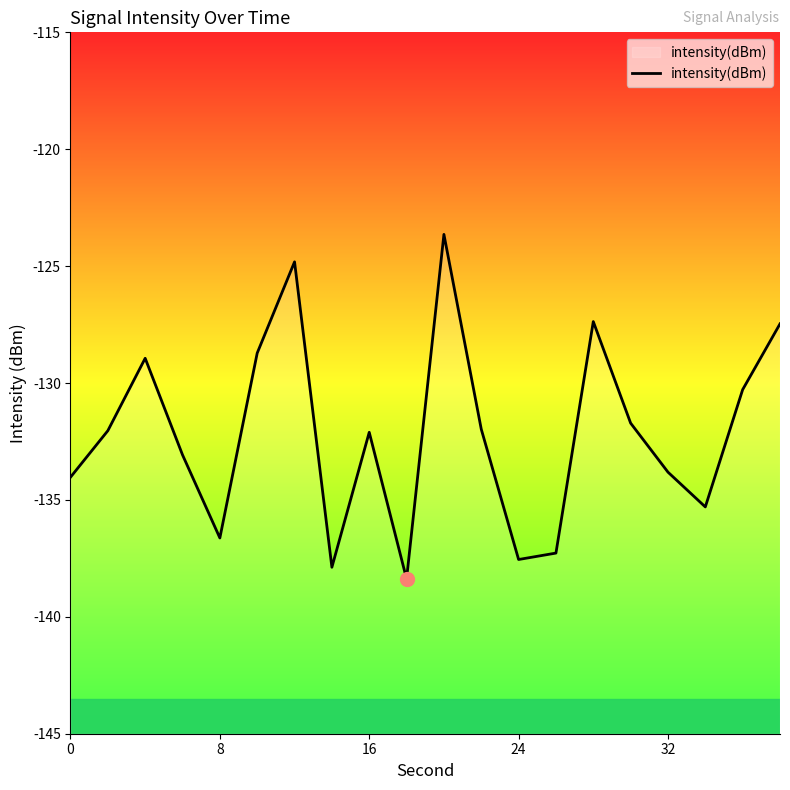

Read the value at 16.

-132.1